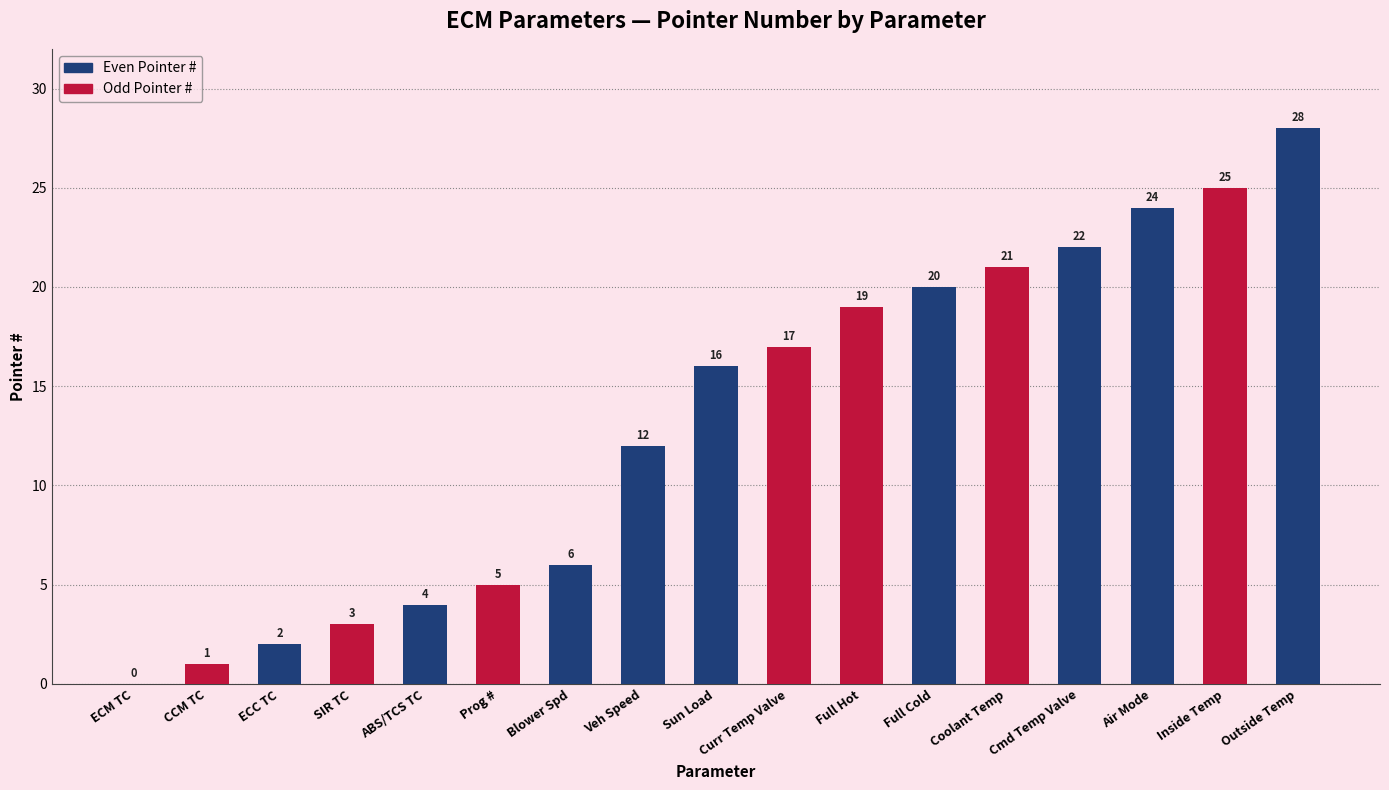

What is the sum of the values at Cmd Temp Valve and Full Hot?

41